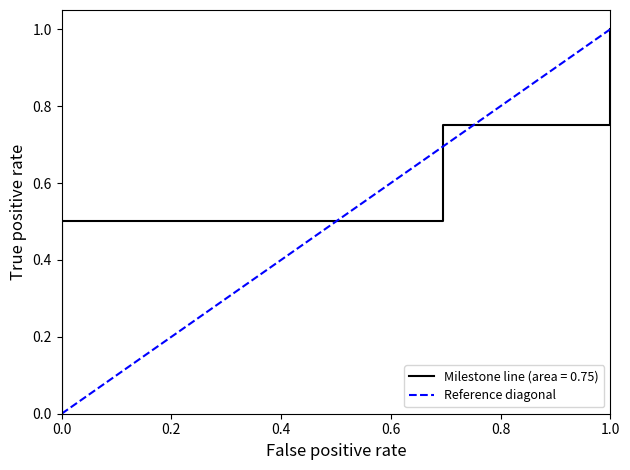

What is the difference between the maximum and minimum values?

1